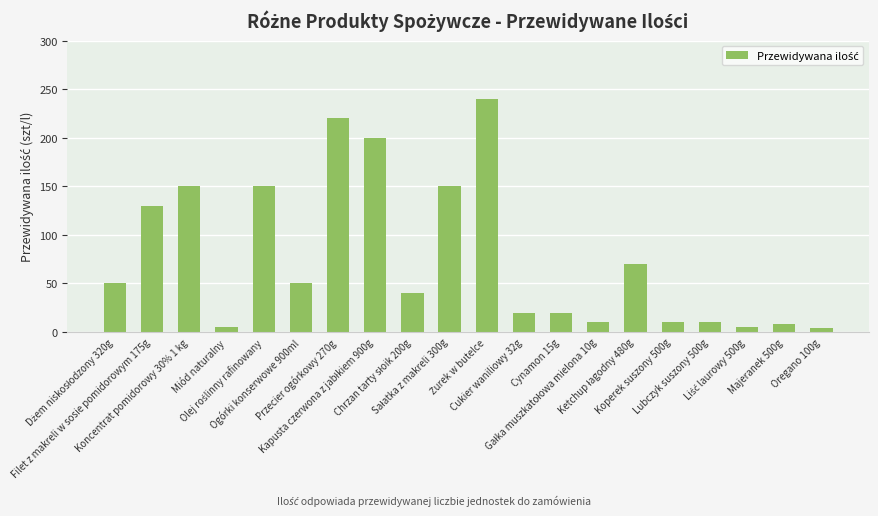

What is the maximum value shown in the chart?

240